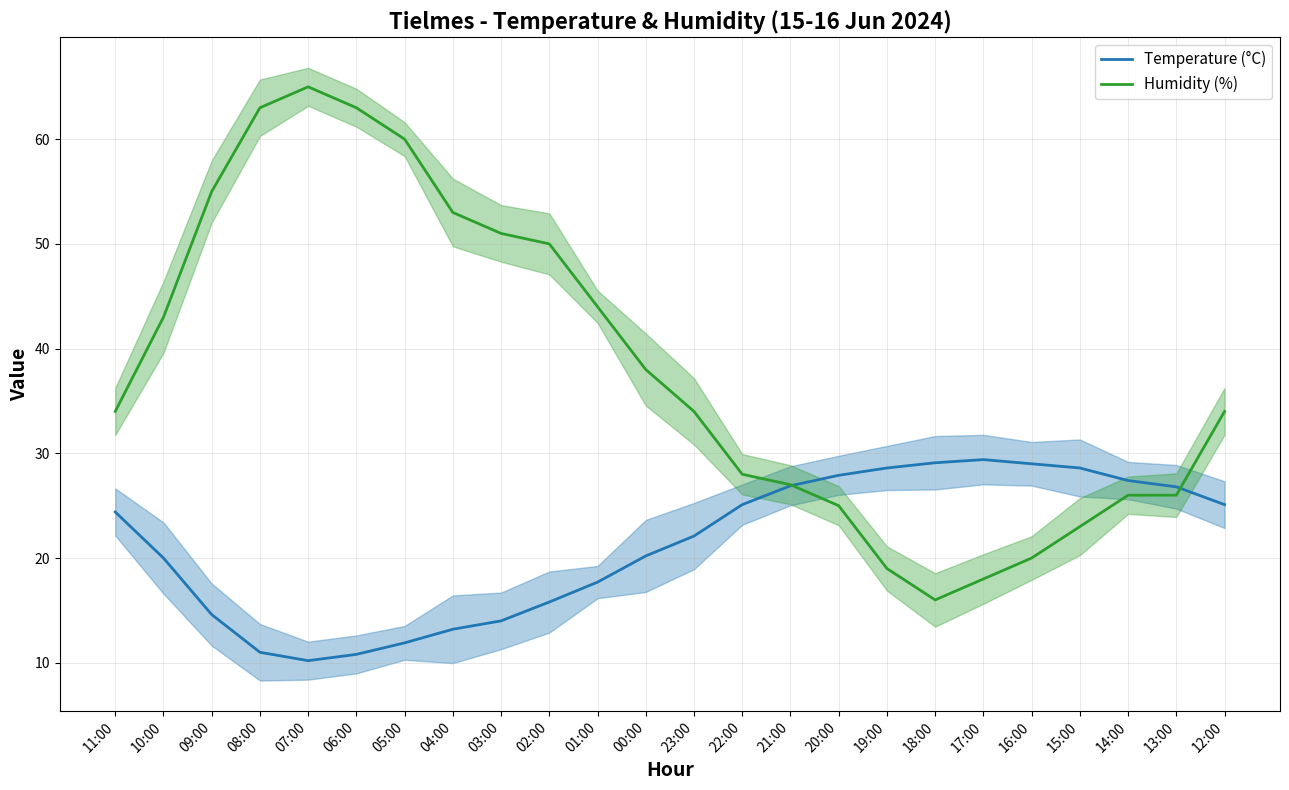

What position from the left is 17:00?

19